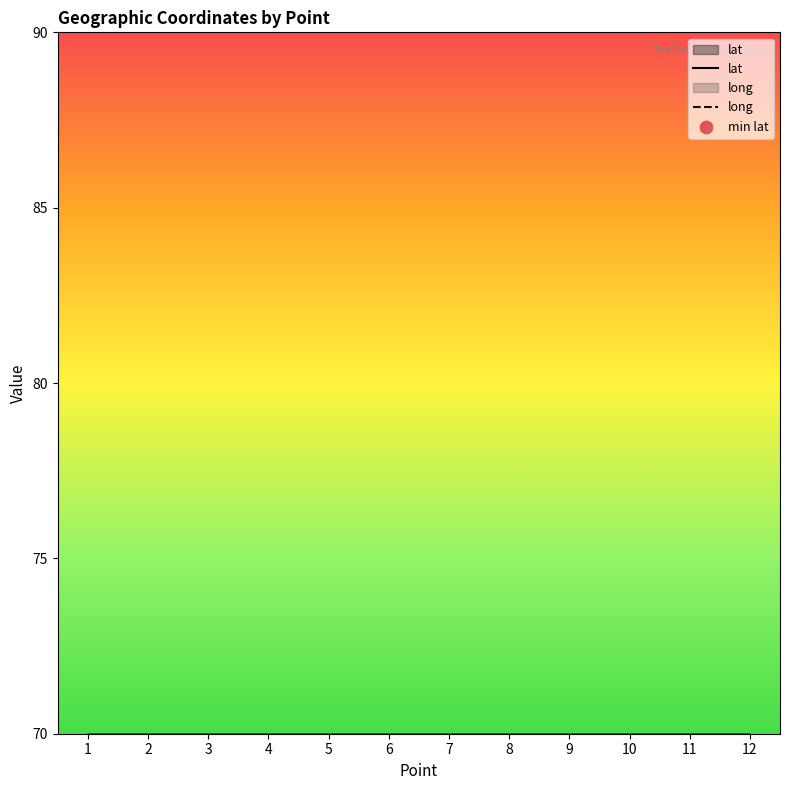

Which series has the largest total across all categories?

lat